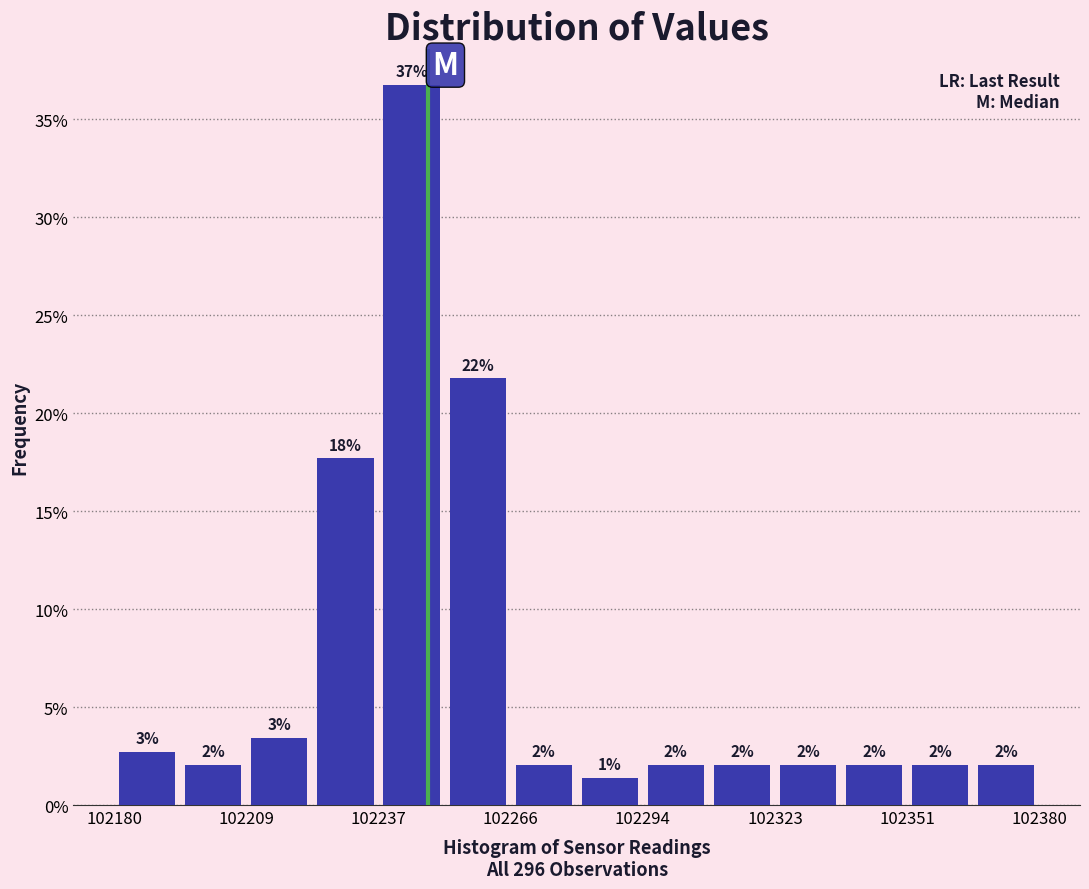

Around what value on the x-axis is the tallest bar? Give the approximate position of its centre, as read against the axis.

102245